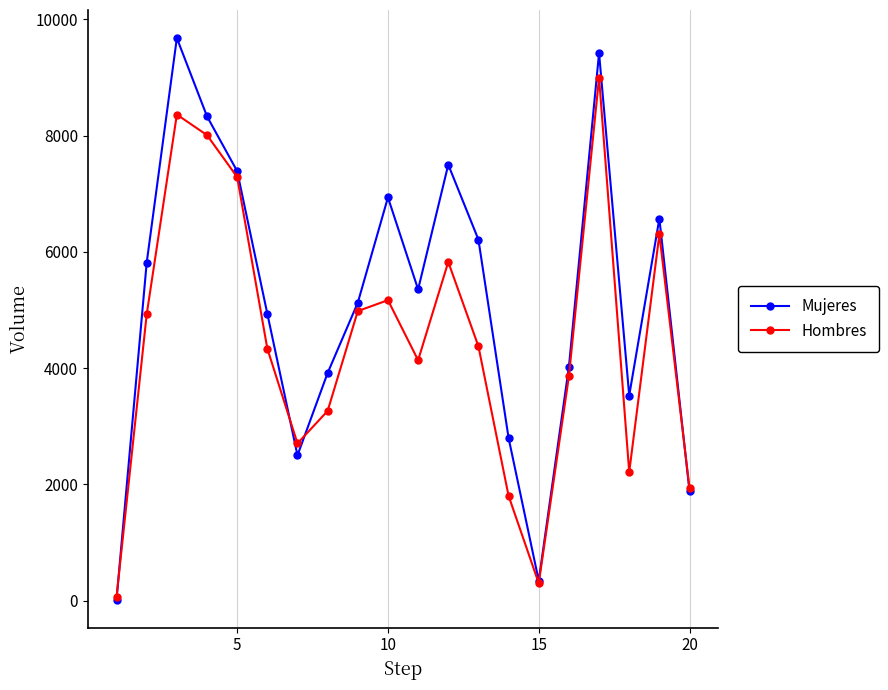

At how many categories does at least one series exceed 7047?

5